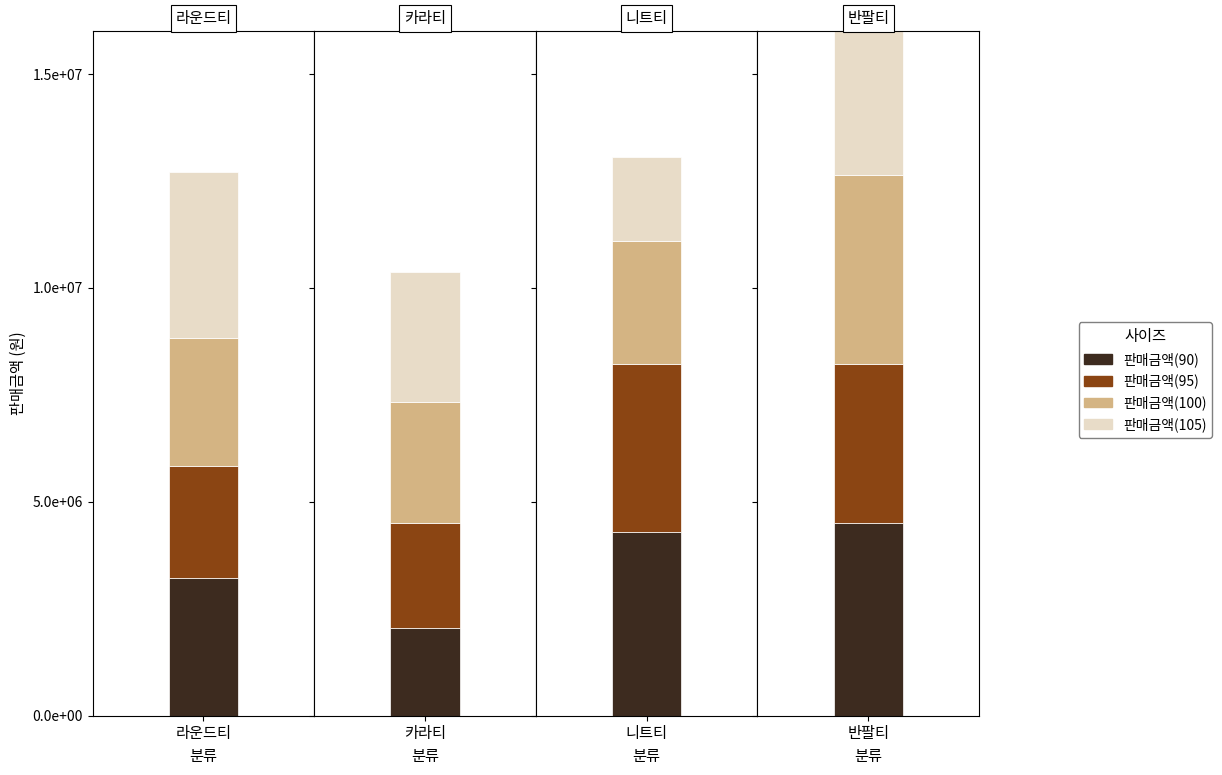

How many series are shown in this chart?

4